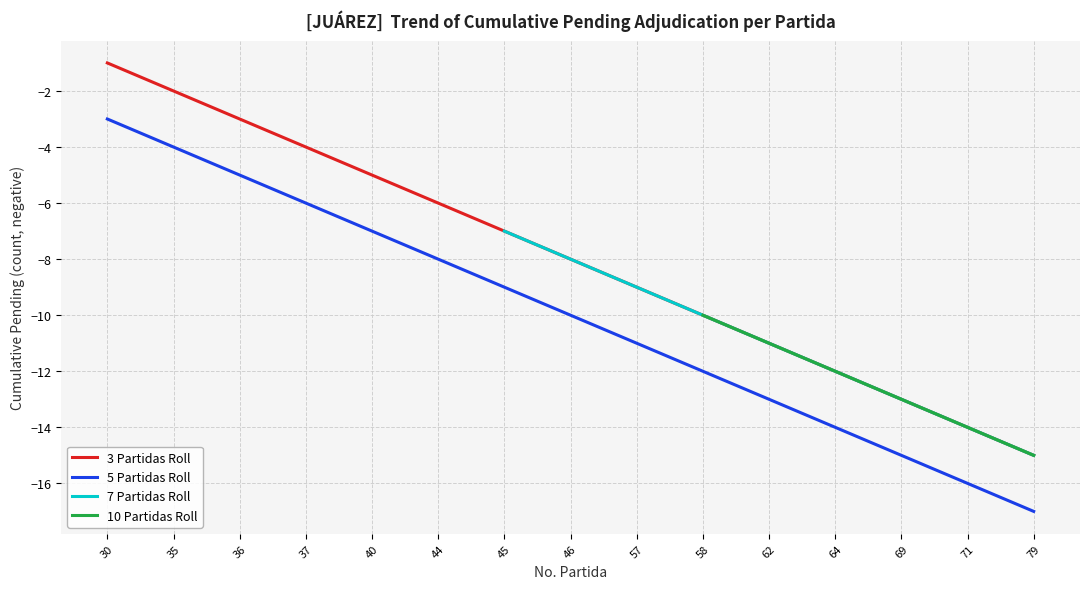

What is the value of the 5 Partidas Roll point at the 12th from the left?

-14.0